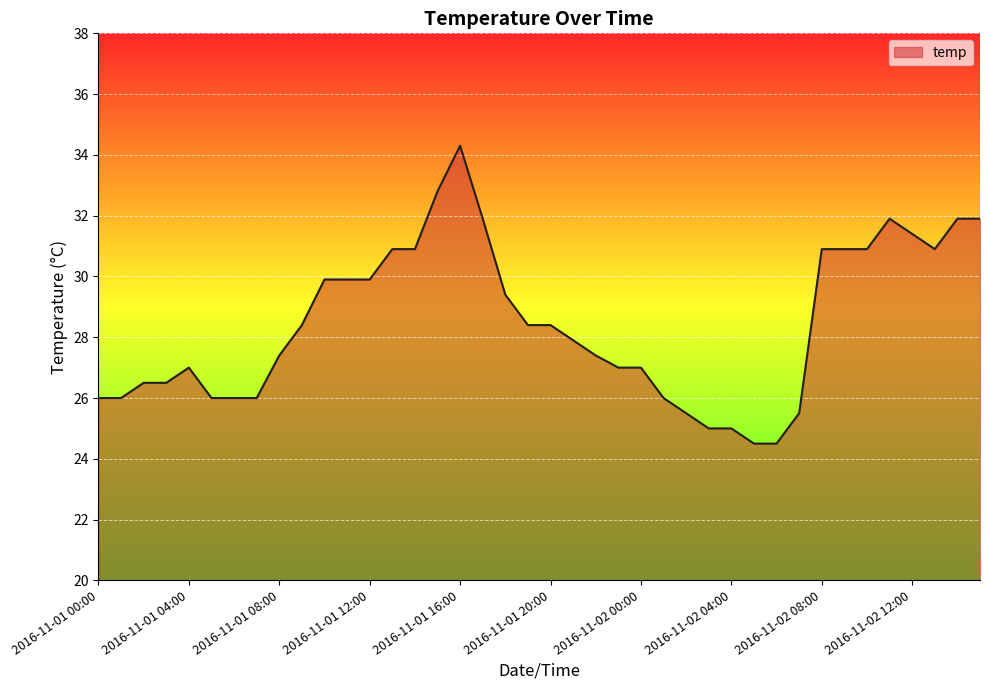

What is the greatest value displayed?

34.3